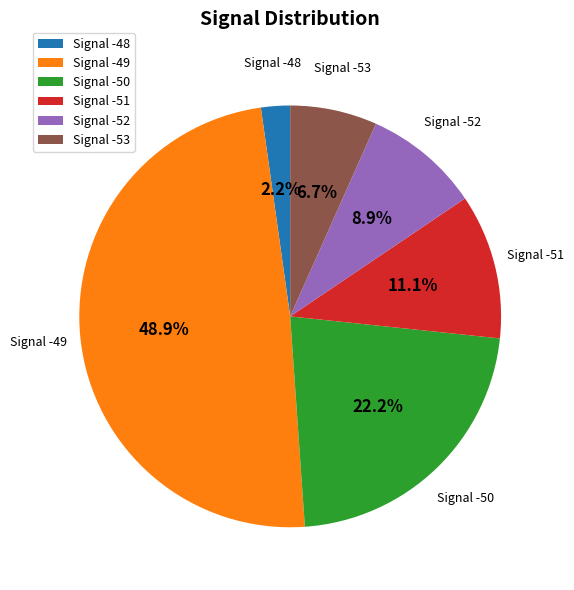

Count the number of slices in the pie.

6